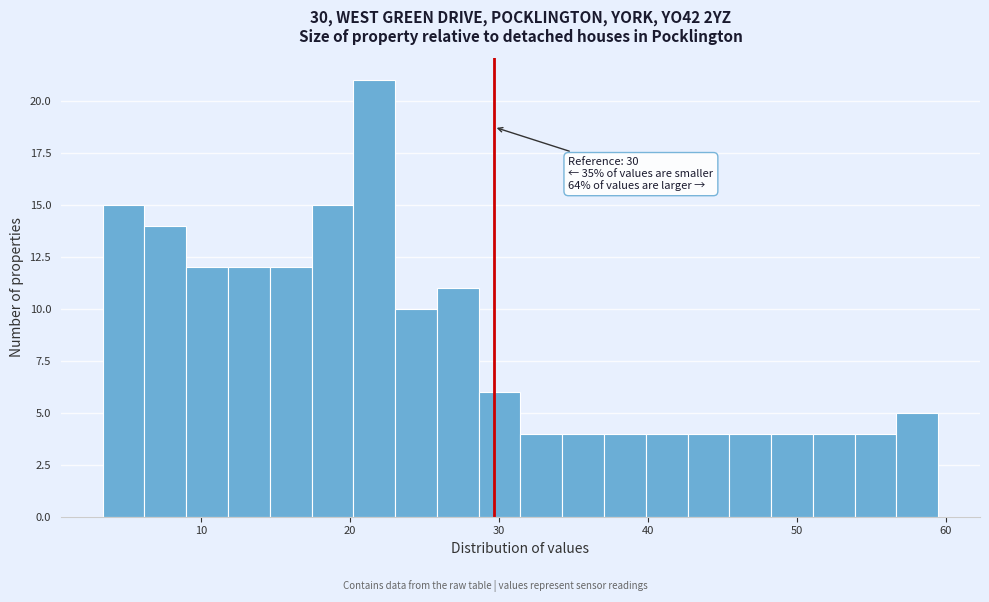

Read against the x-axis, roughly where is the centre of the tallest bar?

22